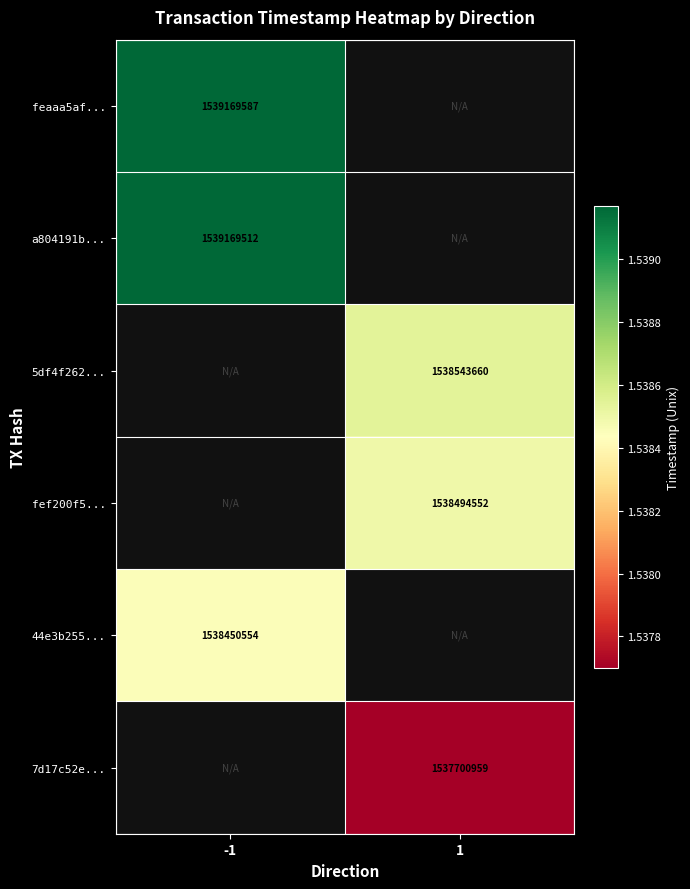

The 44e3b255... series shows 1538450554 at -1. True or false?

True